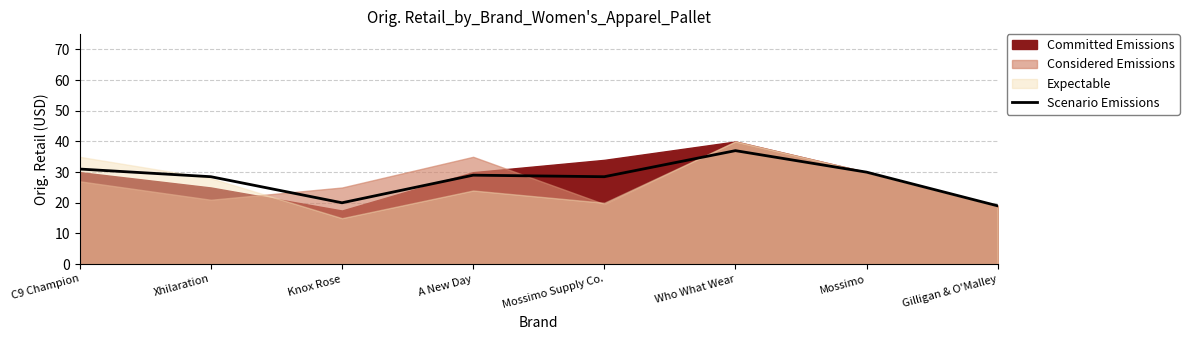

At which category does the data reach its first local valley?

Knox Rose